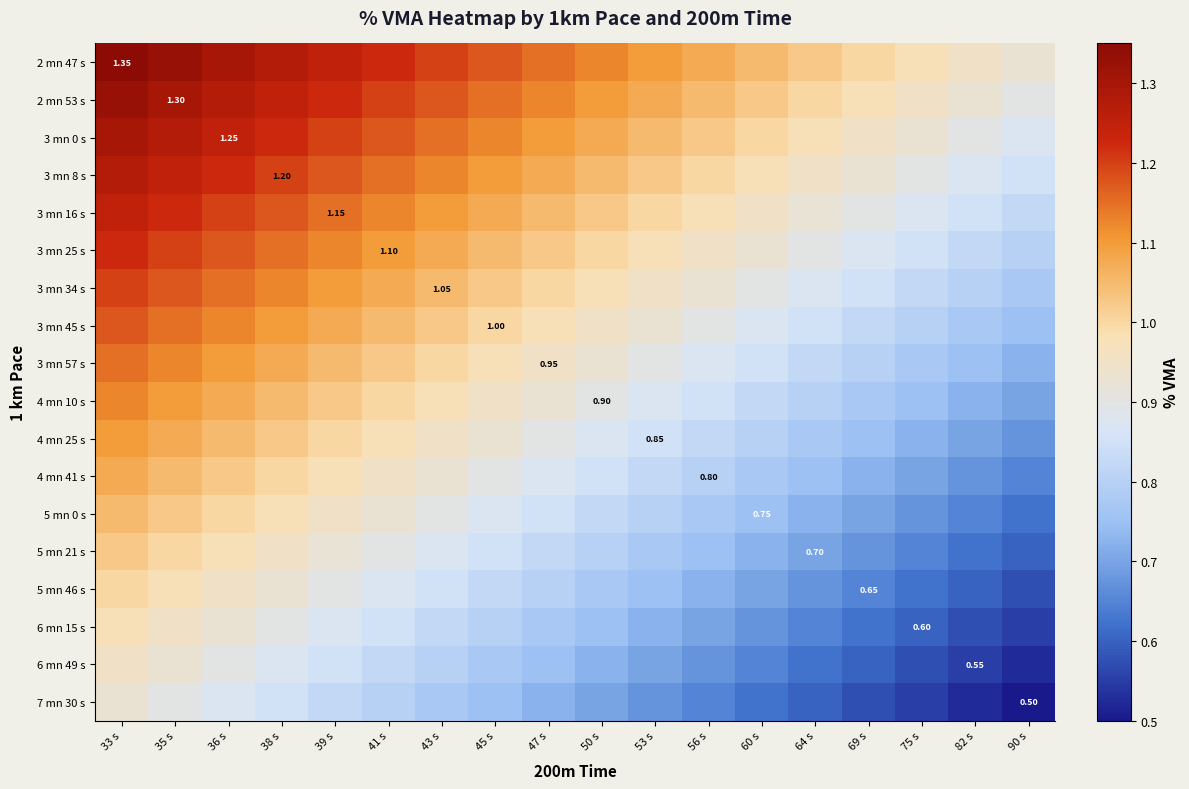

Rank the series by their maximum value, from lowest to highest.

7 mn 30 s, 6 mn 49 s, 6 mn 15 s, 5 mn 46 s, 5 mn 21 s, 5 mn 0 s, 4 mn 41 s, 4 mn 25 s, 4 mn 10 s, 3 mn 57 s, 3 mn 45 s, 3 mn 34 s, 3 mn 25 s, 3 mn 16 s, 3 mn 8 s, 3 mn 0 s, 2 mn 53 s, 2 mn 47 s